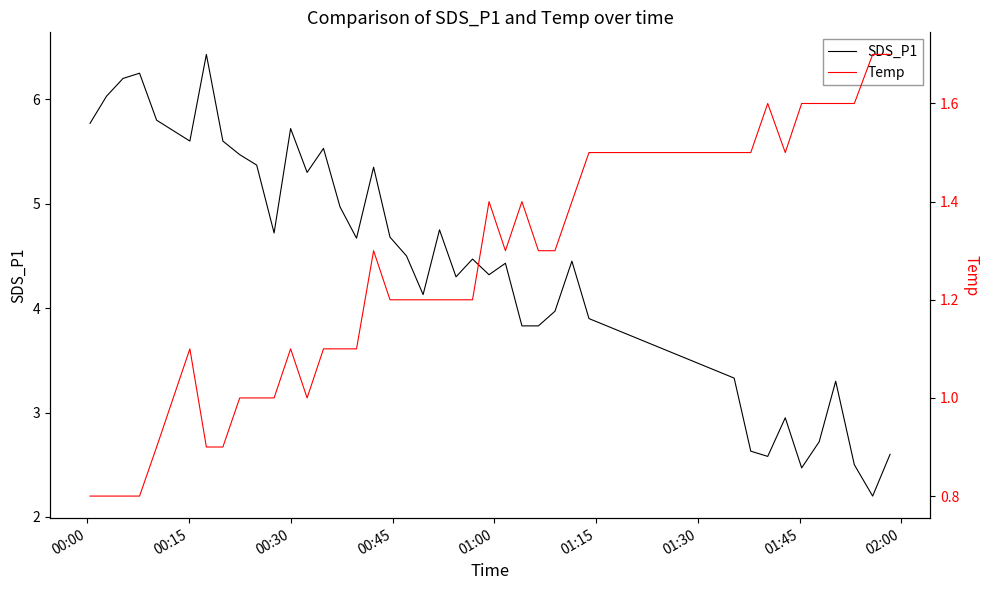

What is the difference between the second highest and second lowest values in the SDS_P1 series?

3.8